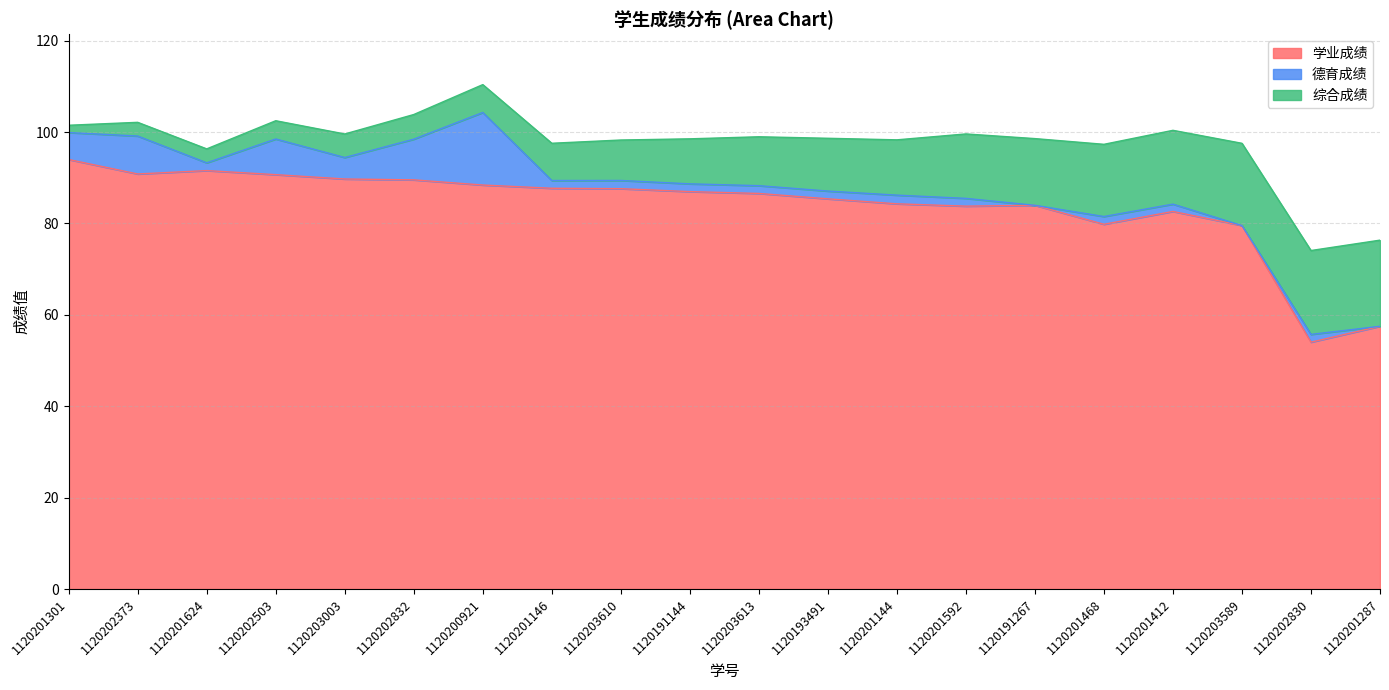

Reading right to left, list all the values displayed in this chart.

学业成绩: 57.5	54.0	79.5	82.6	79.8	84.0	83.8	84.3	85.4	86.6	87.0	87.6	87.7	88.4	89.5	89.7	90.7	91.6	90.8	94.0
德育成绩: 0.0	1.7	0.0	1.6	1.7	0.0	1.7	1.9	1.7	1.7	1.7	1.8	1.7	15.9	8.9	4.7	7.8	1.7	8.3	5.9
综合成绩: 18.9	18.4	18.0	16.1	15.8	14.6	14.1	12.1	11.6	10.7	9.8	8.8	8.2	6.1	5.4	5.2	4.0	3.0	3.0	1.6